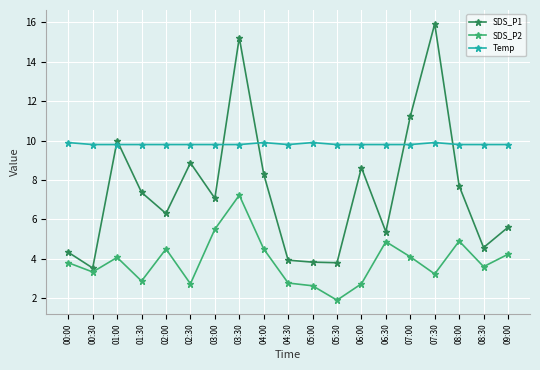

Which series has the largest range (max minus min)?

SDS_P1